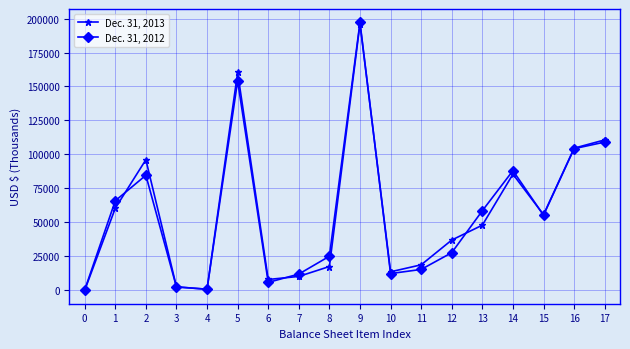

The value of Dec. 31, 2013 at 16 is 61358. True or false?

False